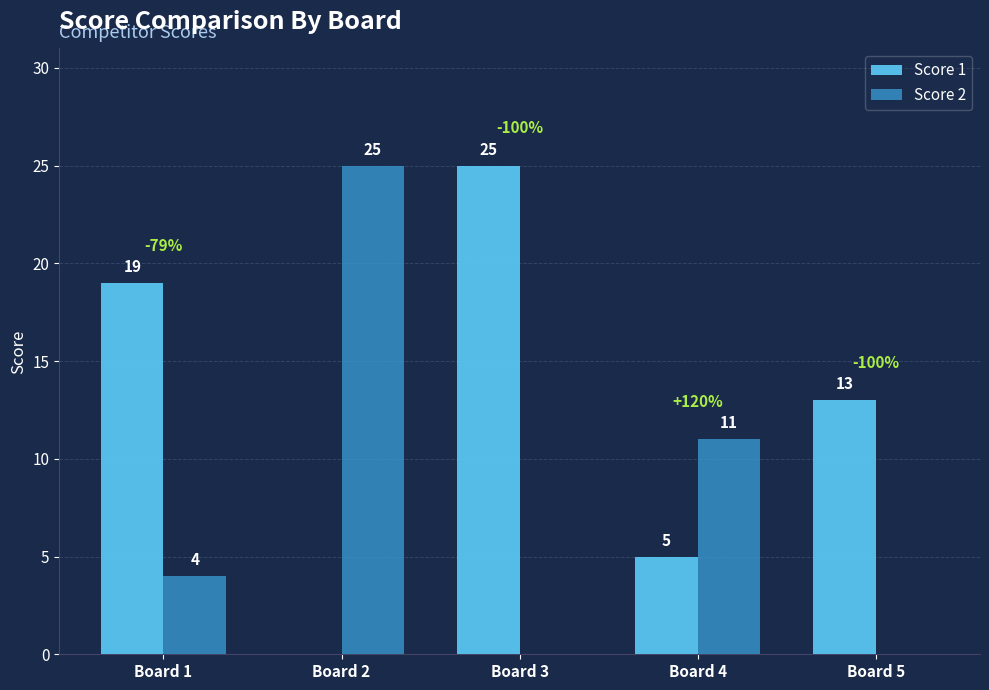

Which series has the largest total across all categories?

Score 1